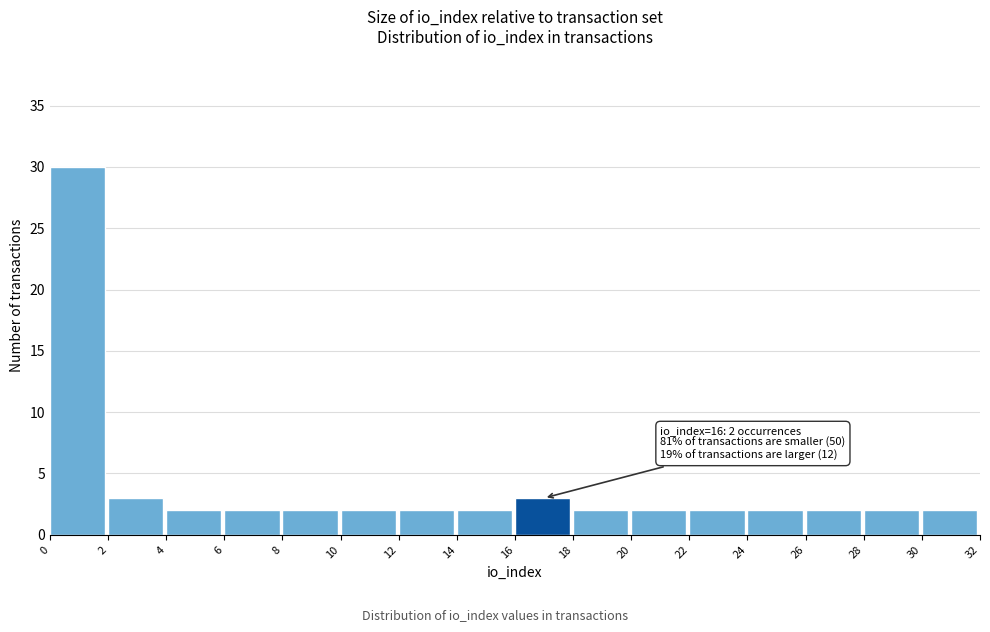

Over which range of the x-axis is the bar tallest?

0 to 2